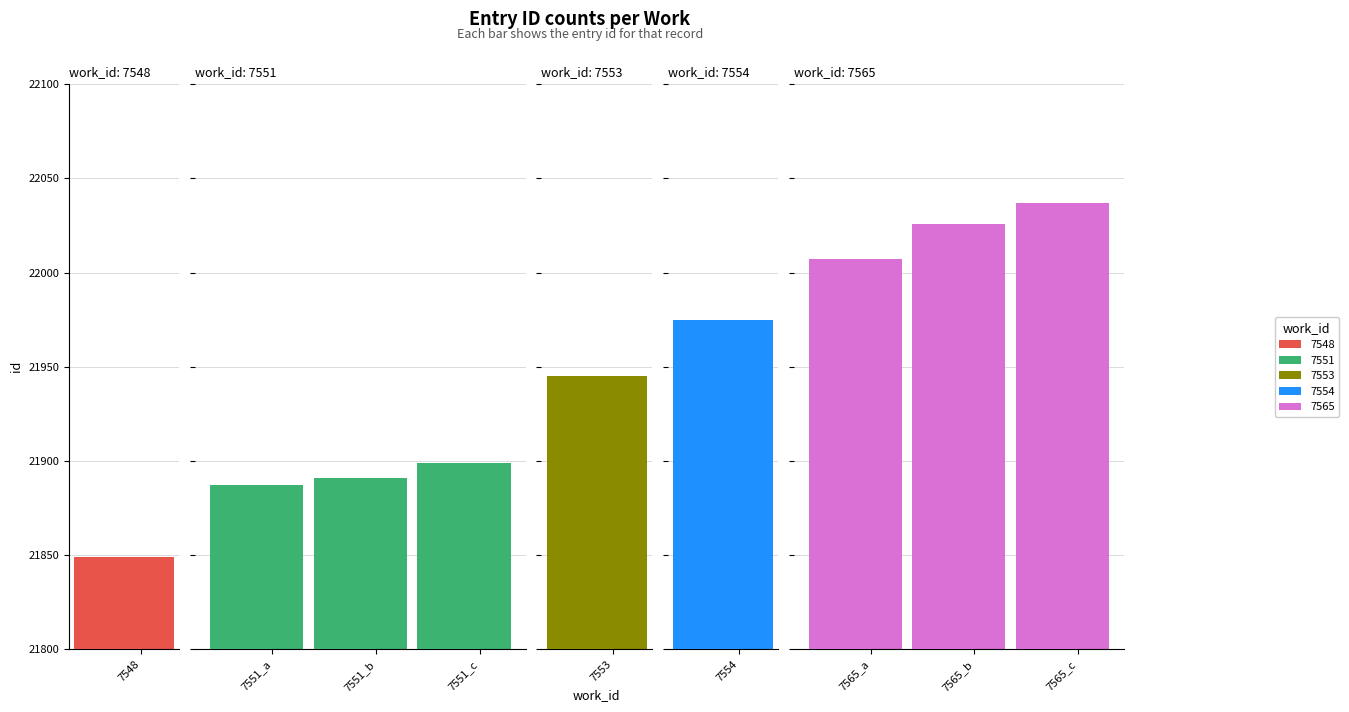

What position from the left is 7565_a?

7